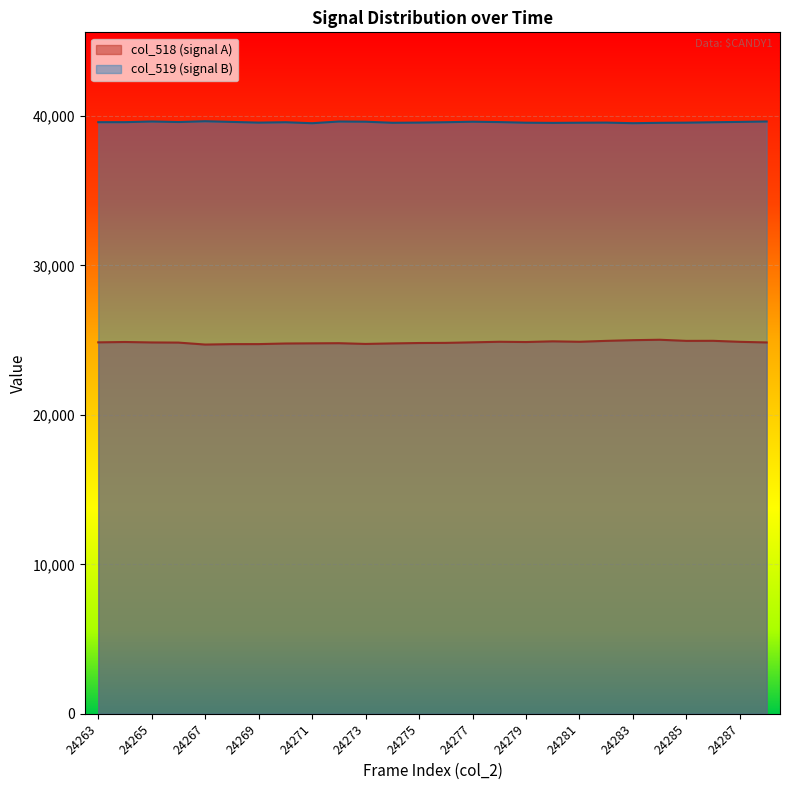

What is the difference between the maximum and second lowest values in the col_518 series?

293